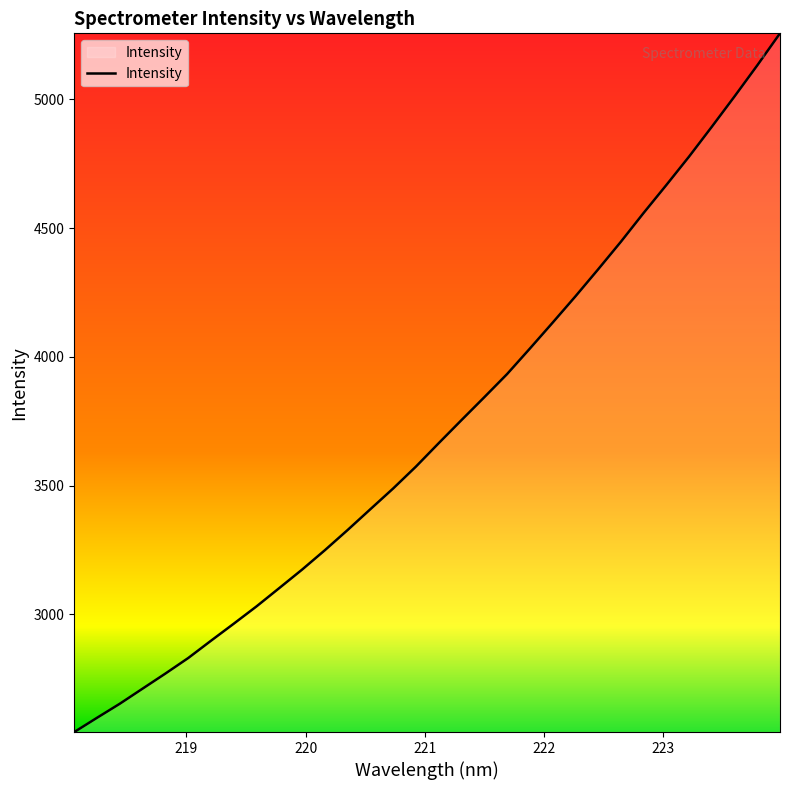

What is the sum of all values?

119007.8